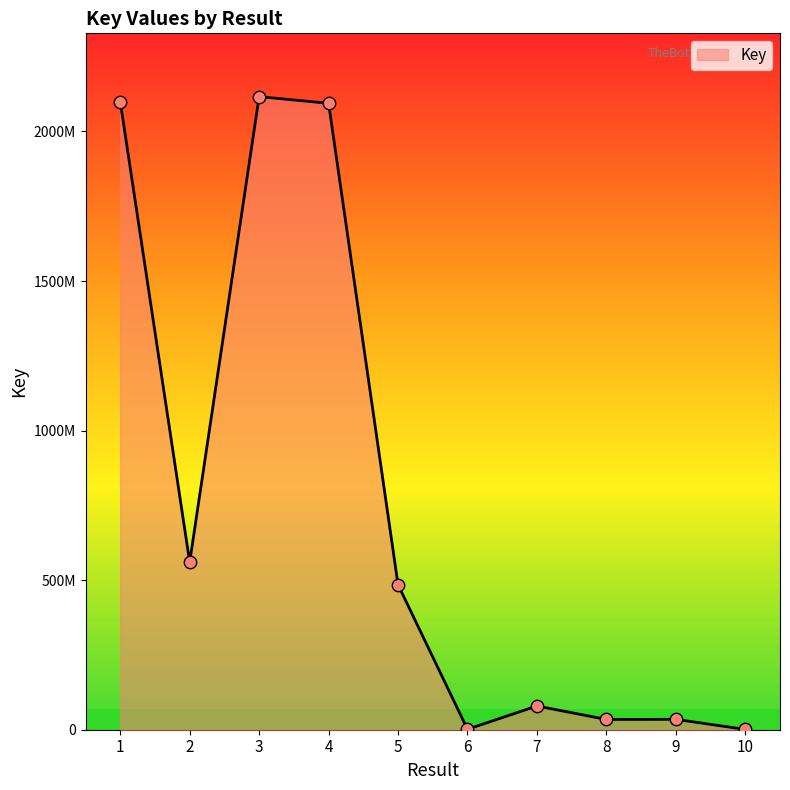

What is the change in value from 1 to 2?

-1539066566